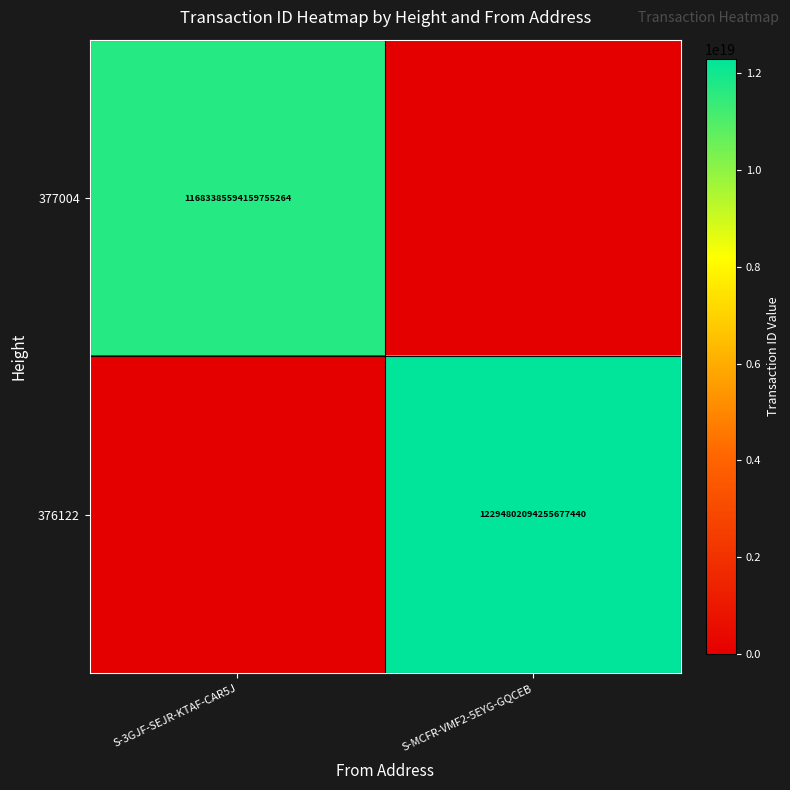

Is it true that 376122 equals 12294802094255677440 at S-MCFR-VMF2-5EYG-GQCEB?

True